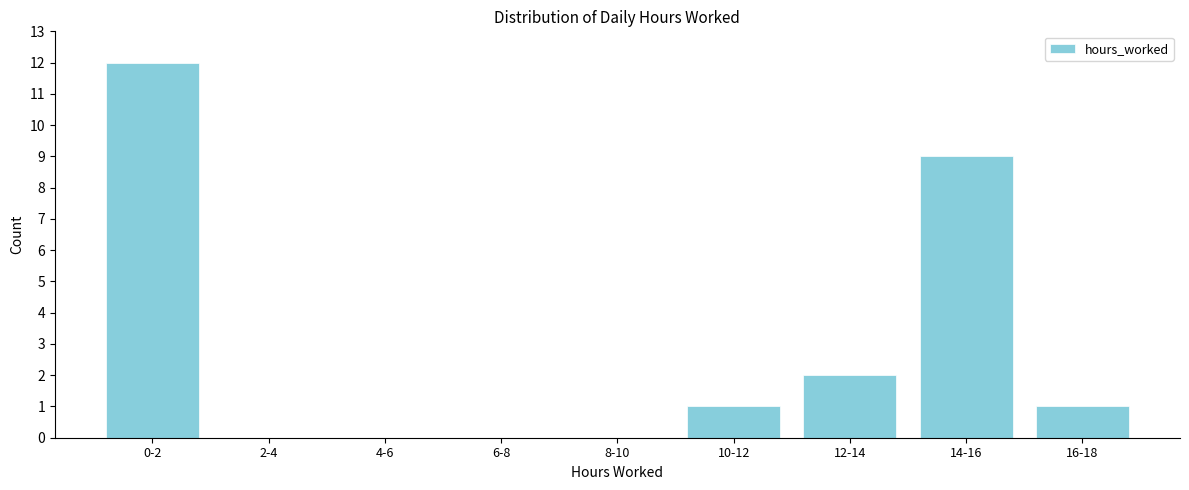

Reading right to left, what are all the values shown in this chart?

16-18=1	14-16=9	12-14=2	10-12=1	8-10=0	6-8=0	4-6=0	2-4=0	0-2=12